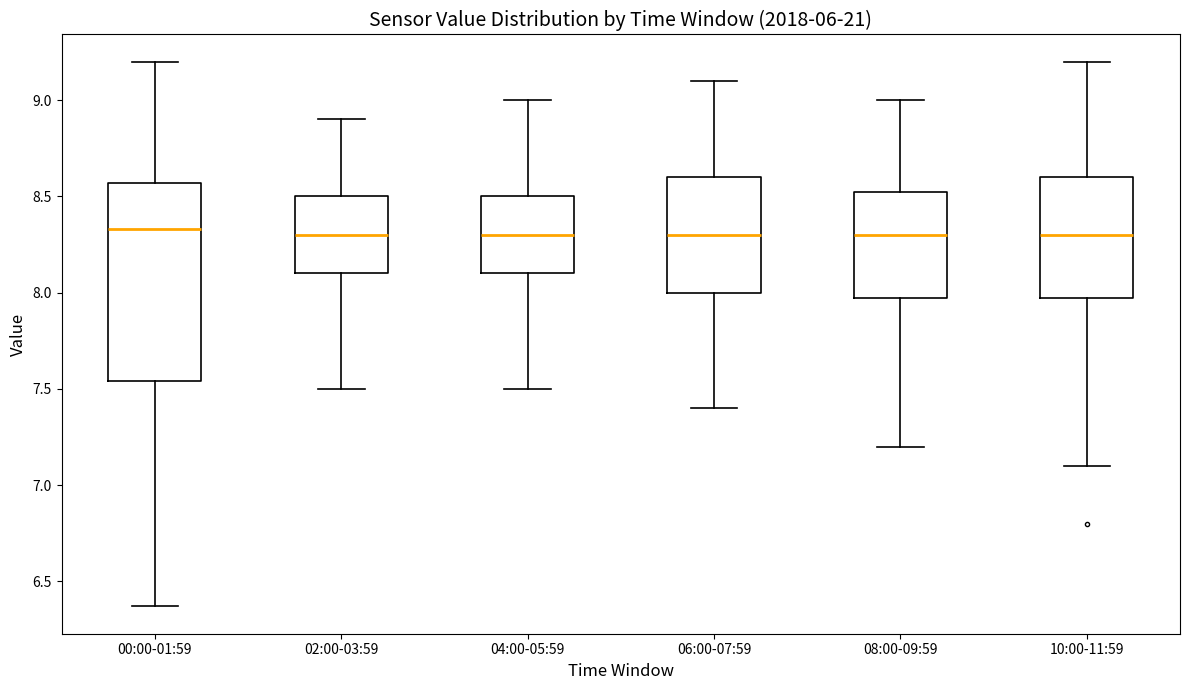

Reading left to right, read every box against the y-axis: the position of its median line, the range the box covers, and the ends of its whiskers. The values are not printed on the chart, so give them approximately, as read against the axis.

00:00-01:59: median 8.35, box 7.55 to 8.55, whiskers 6.35 to 9.20
02:00-03:59: median 8.30, box 8.10 to 8.50, whiskers 7.50 to 8.90
04:00-05:59: median 8.30, box 8.10 to 8.50, whiskers 7.50 to 9.00
06:00-07:59: median 8.30, box 8.00 to 8.60, whiskers 7.40 to 9.10
08:00-09:59: median 8.30, box 8.00 to 8.55, whiskers 7.20 to 9.00
10:00-11:59: median 8.30, box 8.00 to 8.60, whiskers 7.10 to 9.20